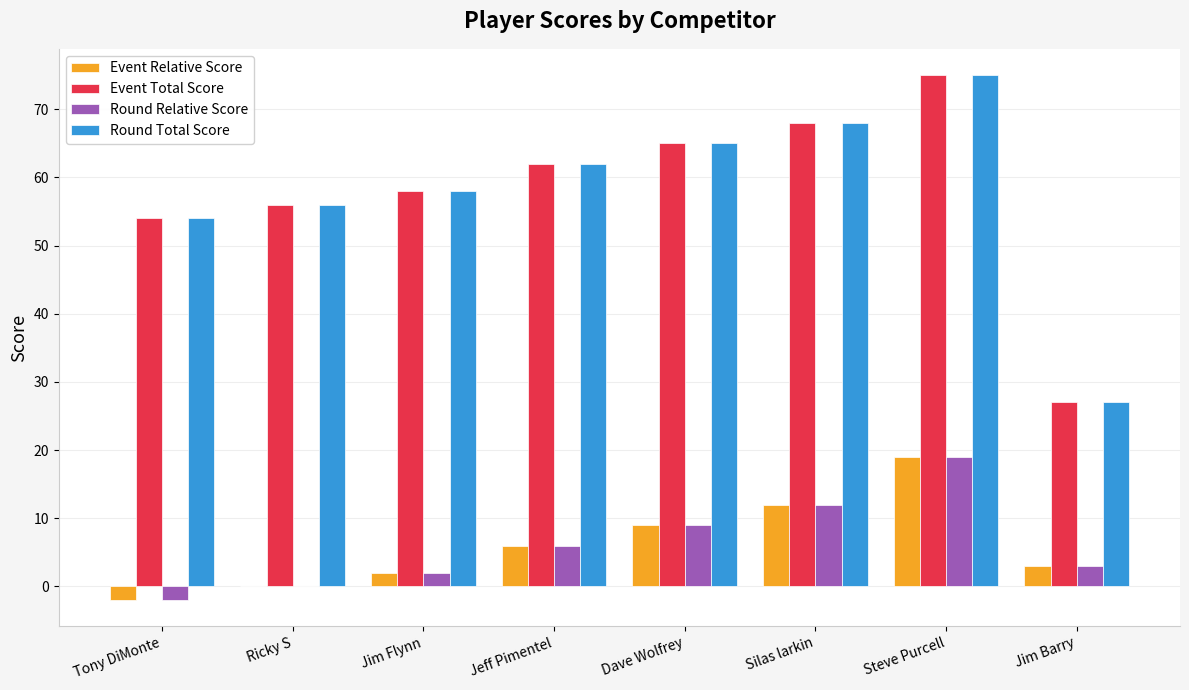

What is the total value across all series at Steve Purcell?

188